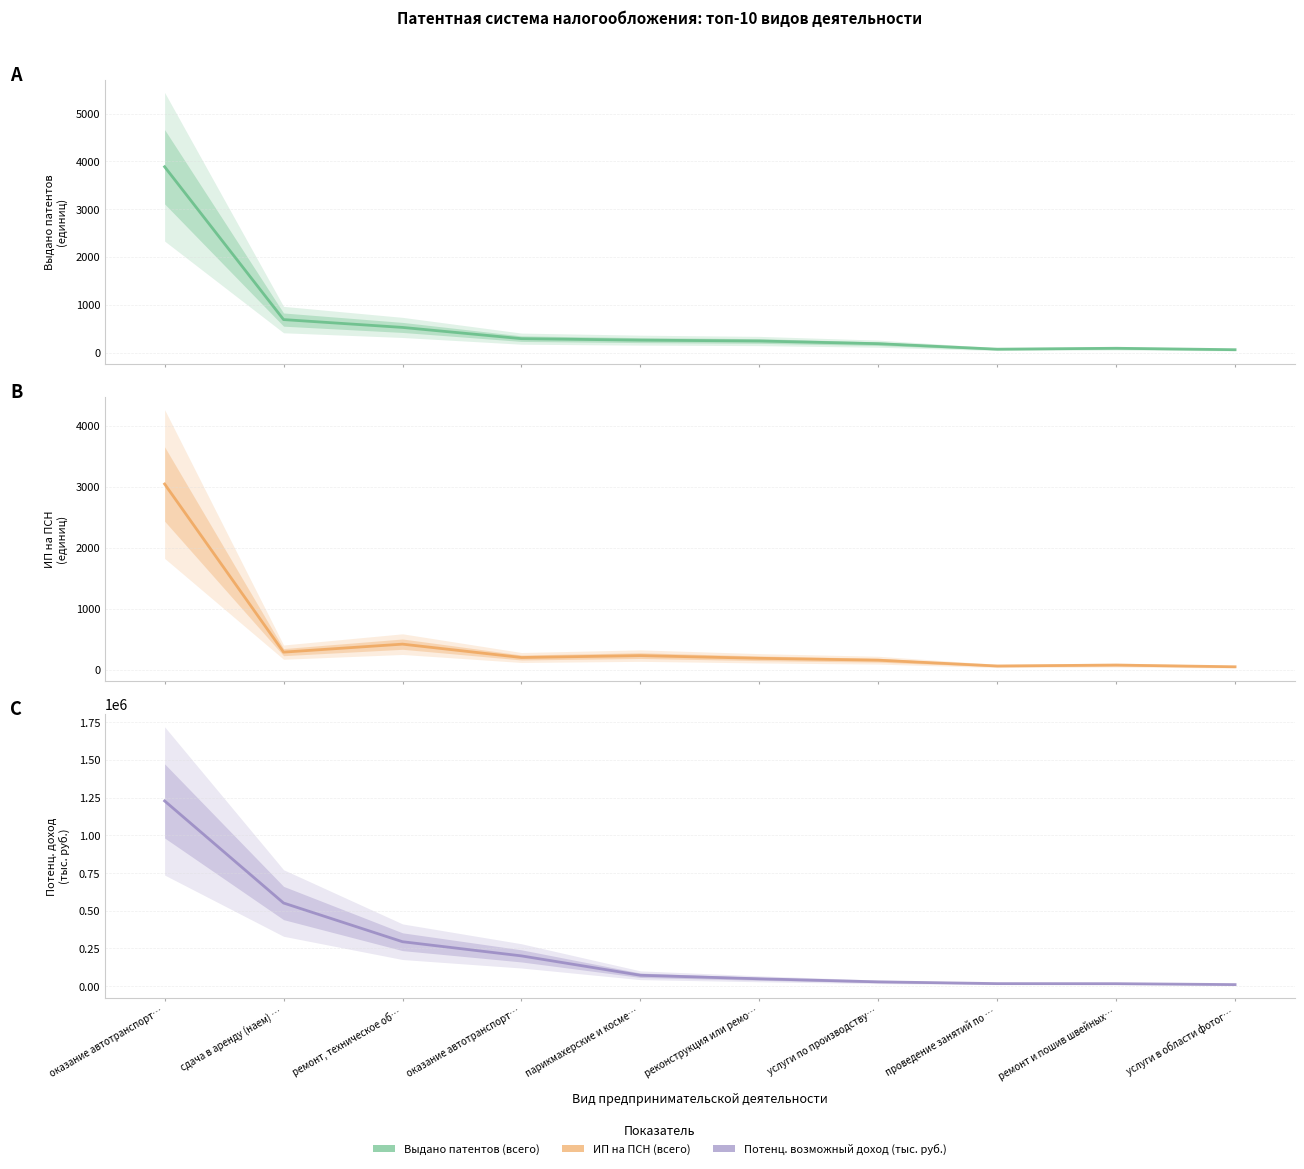

Reading left to right, extract all data points from this chart.

Количество выданных патентов (всего): оказание автотранспорт…=3886	сдача в аренду (наем) …=690	ремонт, техническое об…=526	оказание автотранспорт…=291	парикмахерские и косме…=260	реконструкция или ремо…=242	услуги по производству…=186	проведение занятий по …=71	ремонт и пошив швейных…=90	услуги в области фотог…=60
Количество ИП, применяющих ПСН (всего): оказание автотранспорт…=3048	сдача в аренду (наем) …=292	ремонт, техническое об…=423	оказание автотранспорт…=204	парикмахерские и косме…=235	реконструкция или ремо…=191	услуги по производству…=160	проведение занятий по …=65	ремонт и пошив швейных…=80	услуги в области фотог…=52
Размер потенциально возможного дохода (всего): оказание автотранспорт…=1228522	сдача в аренду (наем) …=551568	ремонт, техническое об…=294920	оказание автотранспорт…=200963	парикмахерские и косме…=72522	реконструкция или ремо…=49056	услуги по производству…=28835	проведение занятий по …=17159	ремонт и пошив швейных…=16701	услуги в области фотог…=10628